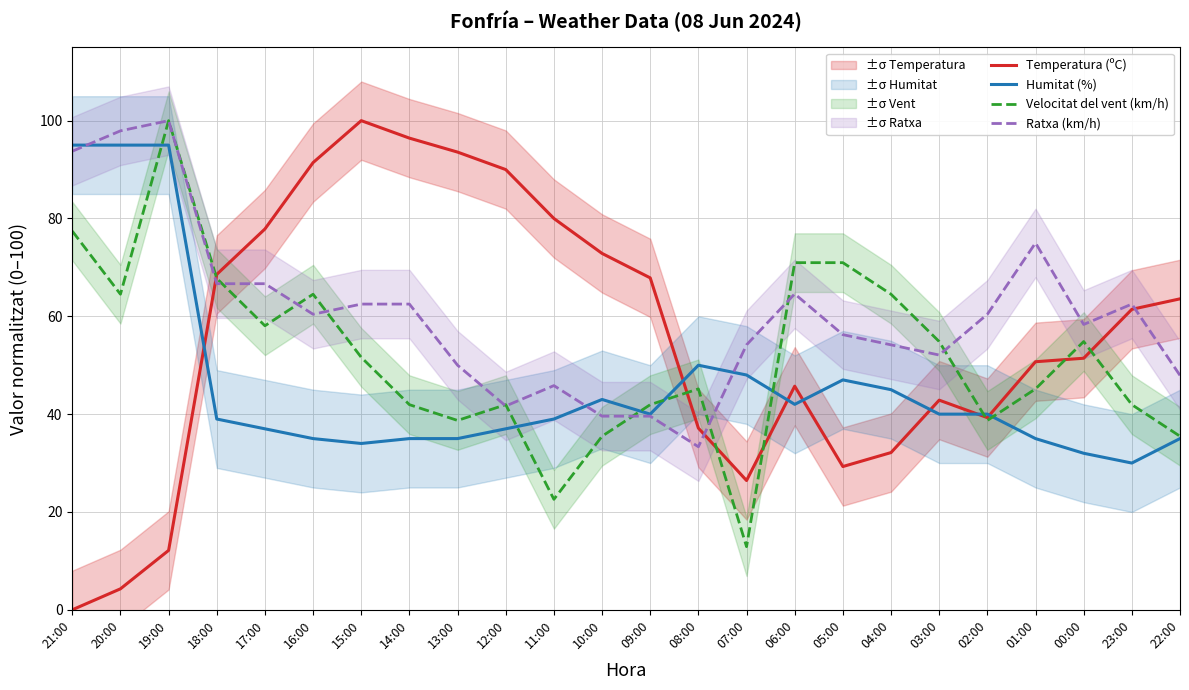

At which category does Humitat (%) reach its first local valley?

15:00